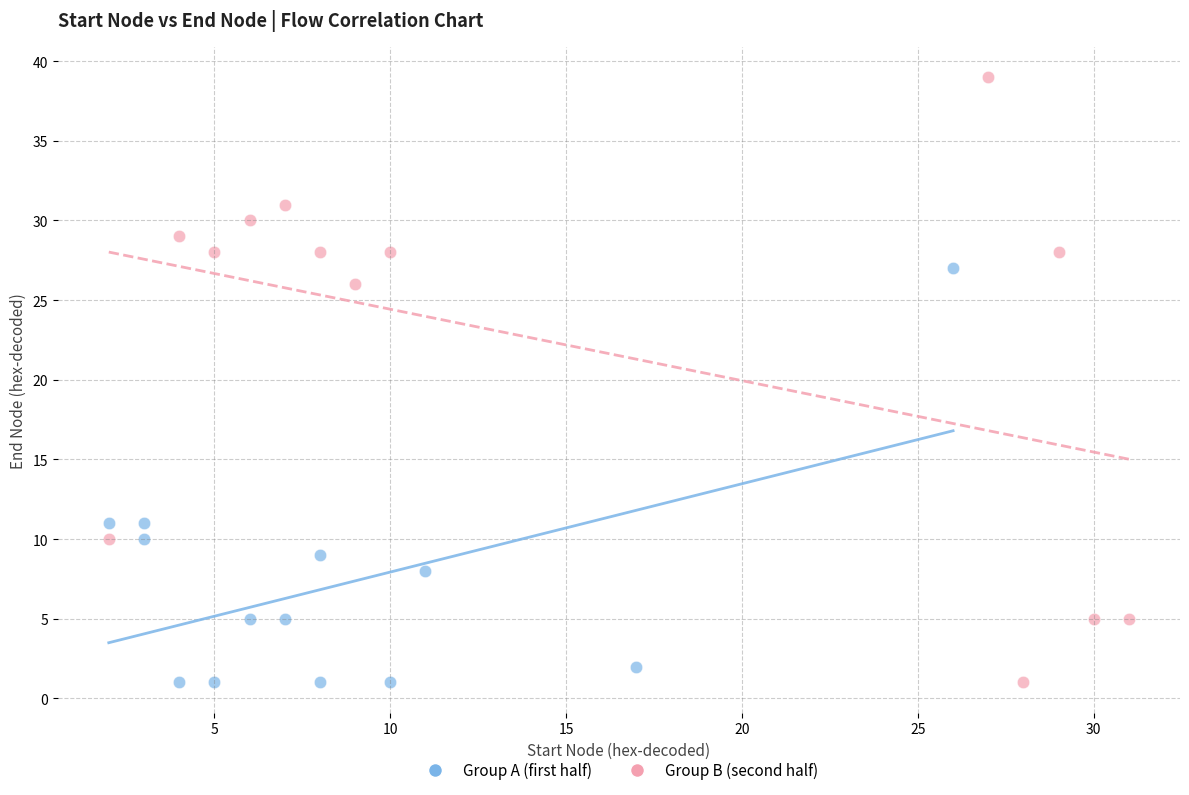

Which series contains the highest Y value?

Group B (second half)